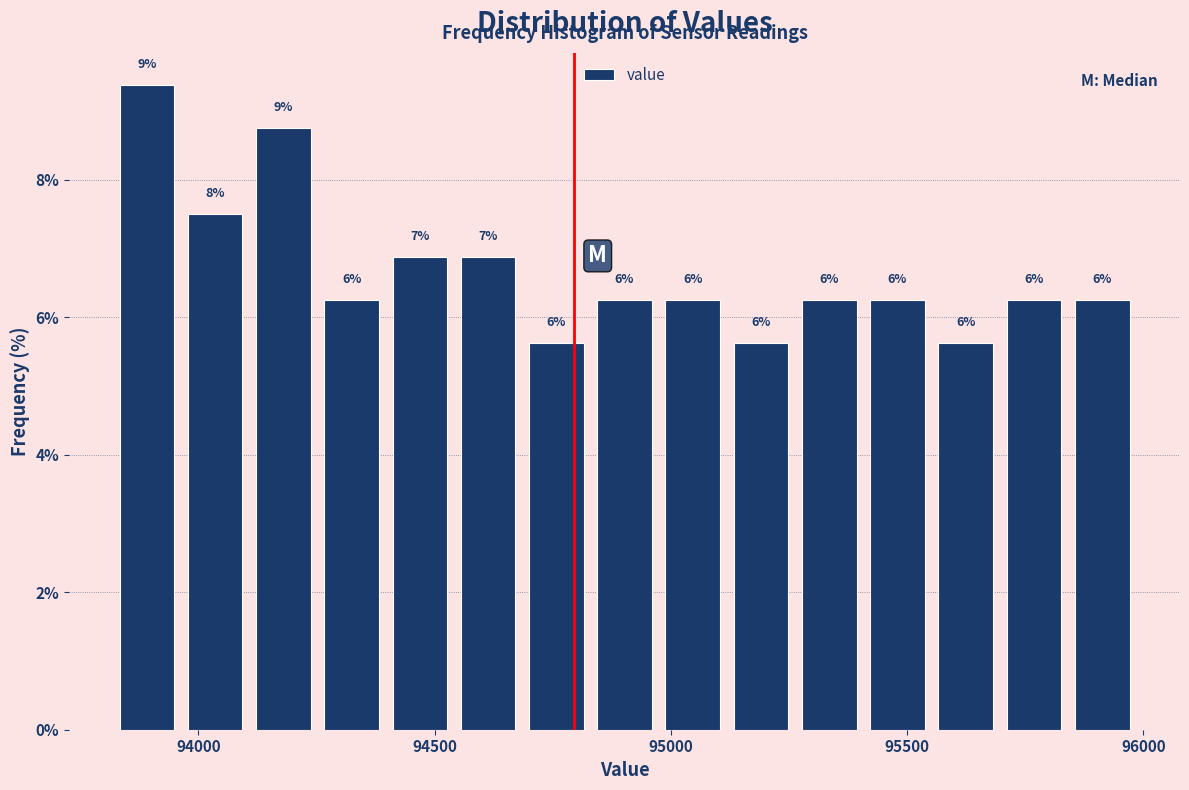

Around what value on the x-axis is the tallest bar? Give the approximate position of its centre, as read against the axis.

93900